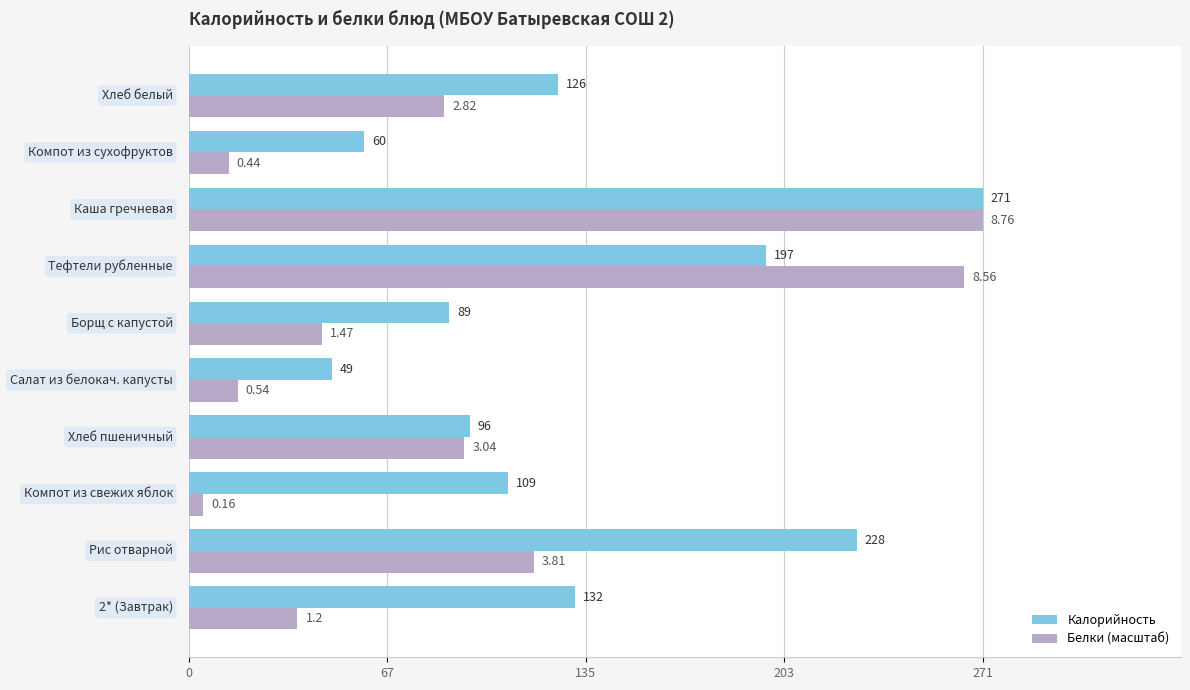

Which series has the widest spread of values?

Белки (масштаб)